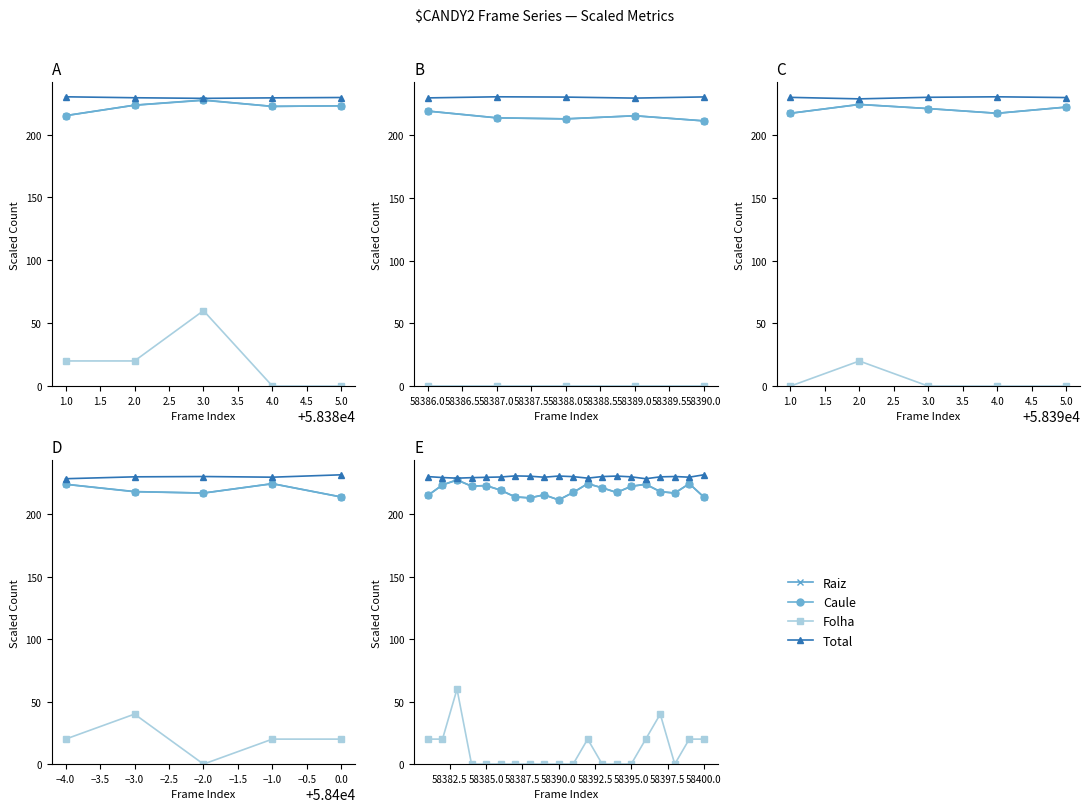

List the series in order of their peak value, lowest first.

Folha, Caule, Raiz, Total